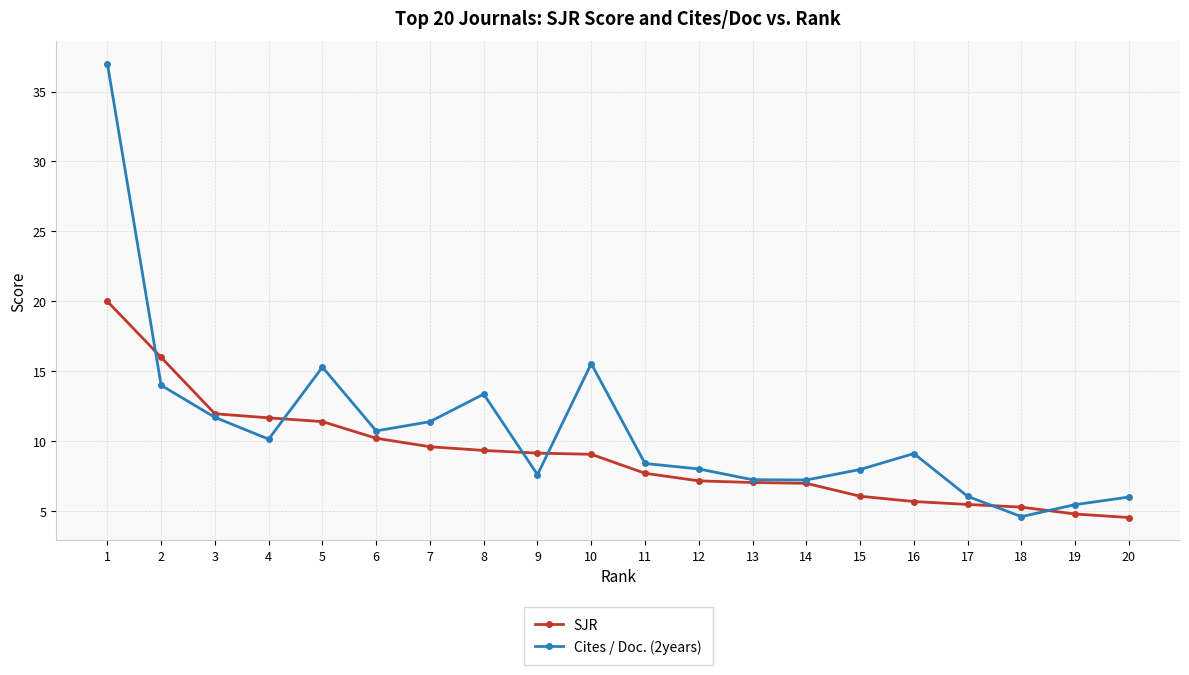

Rank the series by their maximum value, from highest to lowest.

Cites / Doc. (2years), SJR